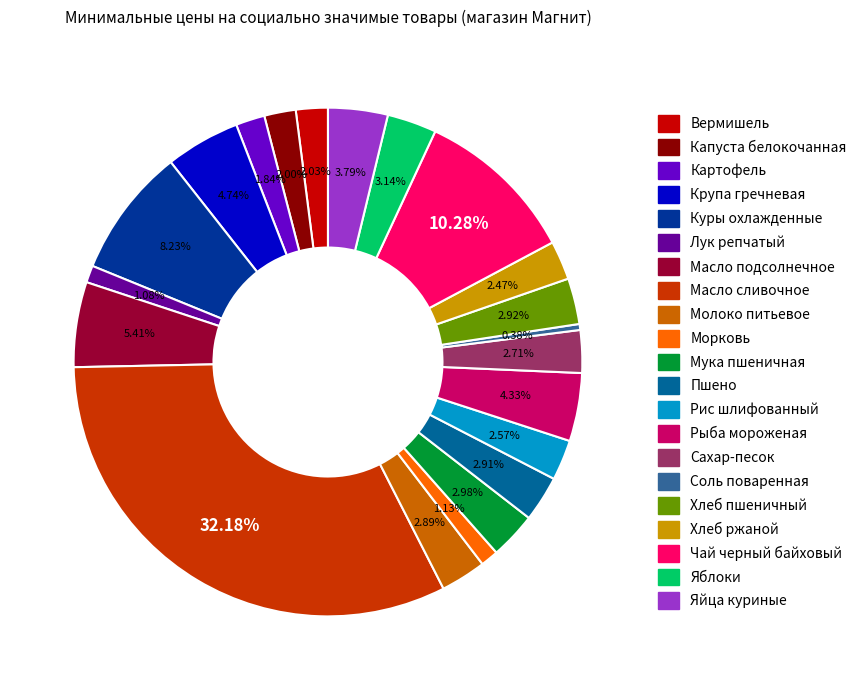

Do Сахар-песок and Яблоки together represent more than half of the pie?

No